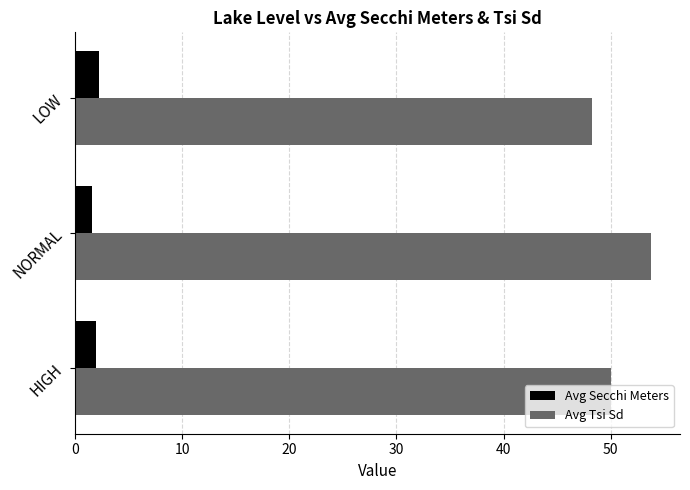

Which series has the largest range (max minus min)?

Avg Tsi Sd